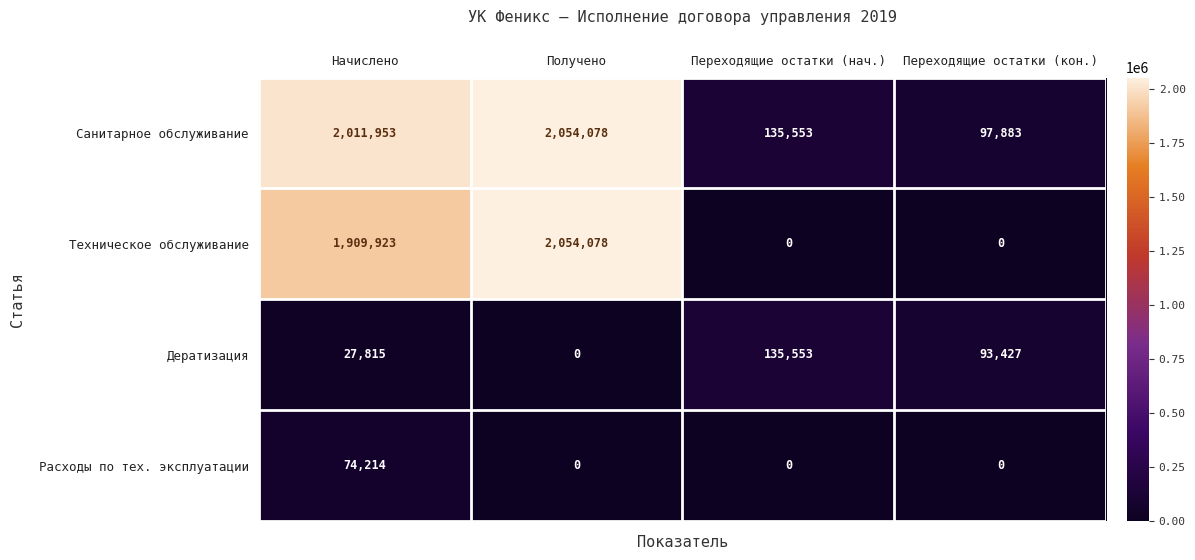

What is the total value across all series at Переходящие остатки (кон.)?

191310